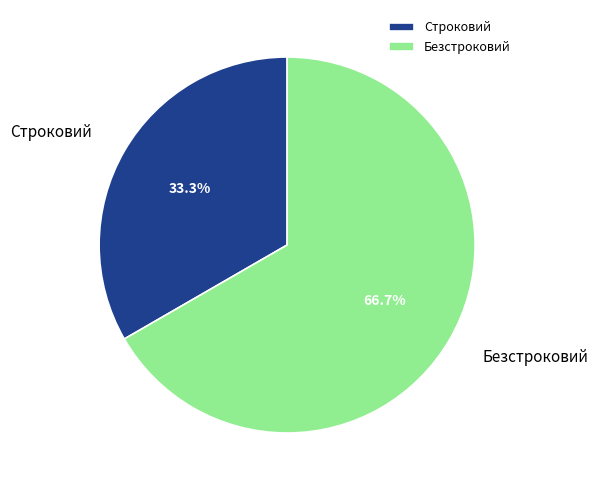

What is the total percentage of Строковий and Безстроковий?

100.0%